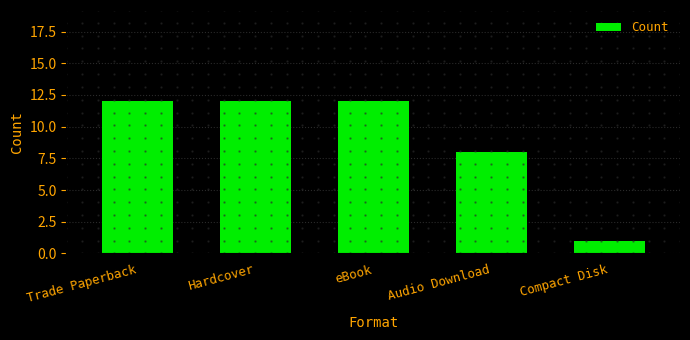

What is the greatest value displayed?

12